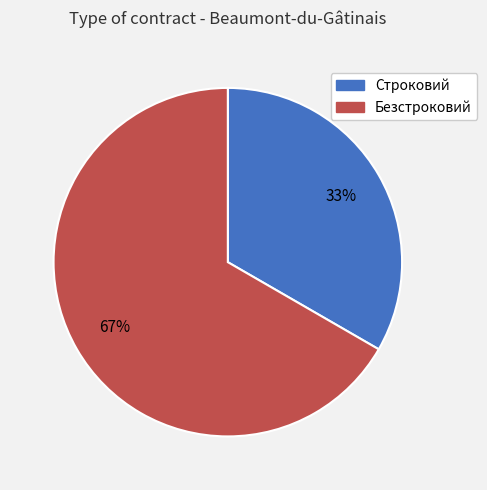

To the nearest percent, what percentage of the pie is Строковий?

33%